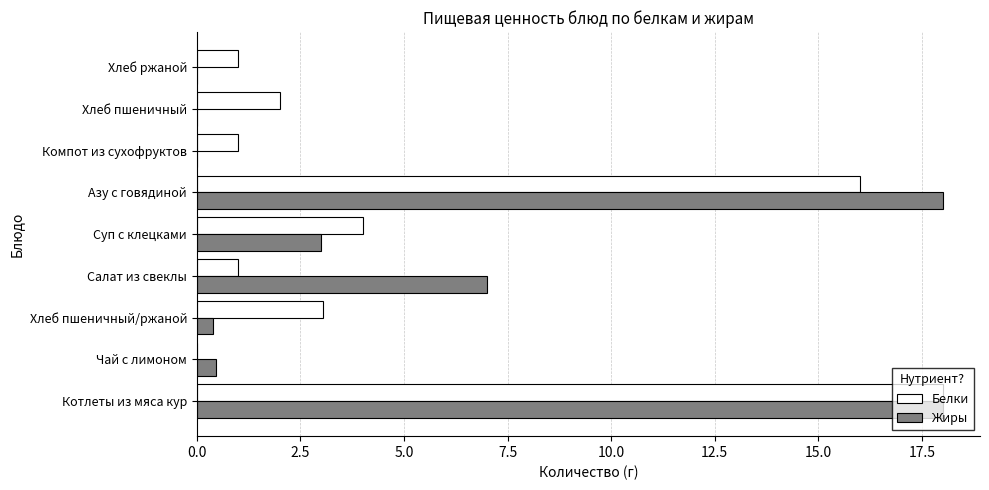

What is the sum of all Белки values?

46.0